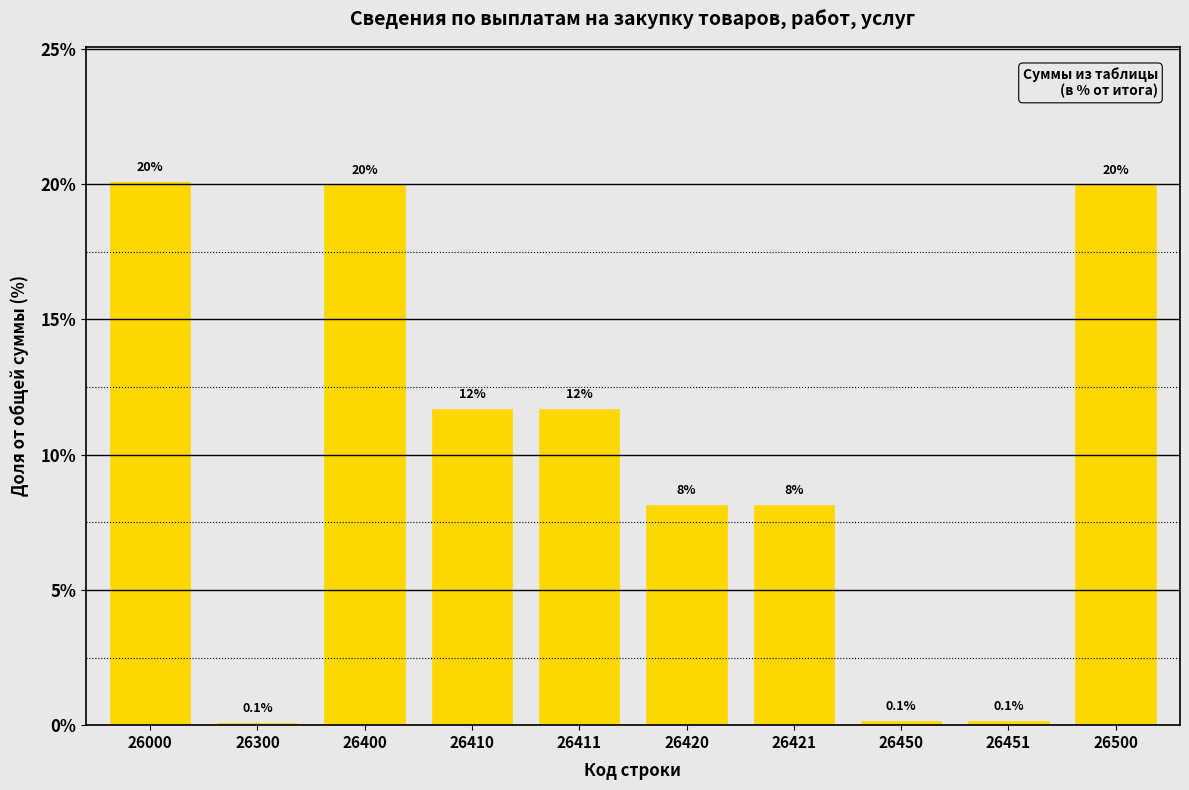

Is it true that the value at 26421 is 4.1?

False